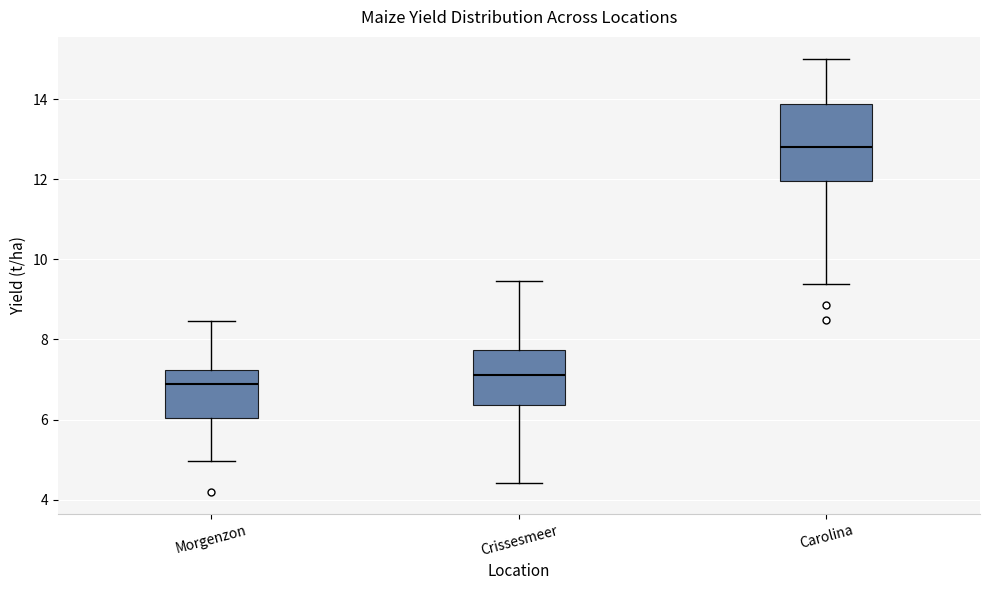

Reading left to right, read every box against the y-axis: the position of its median line, the range the box covers, and the ends of its whiskers. The values are not printed on the chart, so give them approximately, as read against the axis.

Morgenzon: median 6.8, box 6.0 to 7.2, whiskers 5.0 to 8.4
Crissesmeer: median 7.2, box 6.4 to 7.8, whiskers 4.4 to 9.4
Carolina: median 12.8, box 12.0 to 13.8, whiskers 9.4 to 15.0